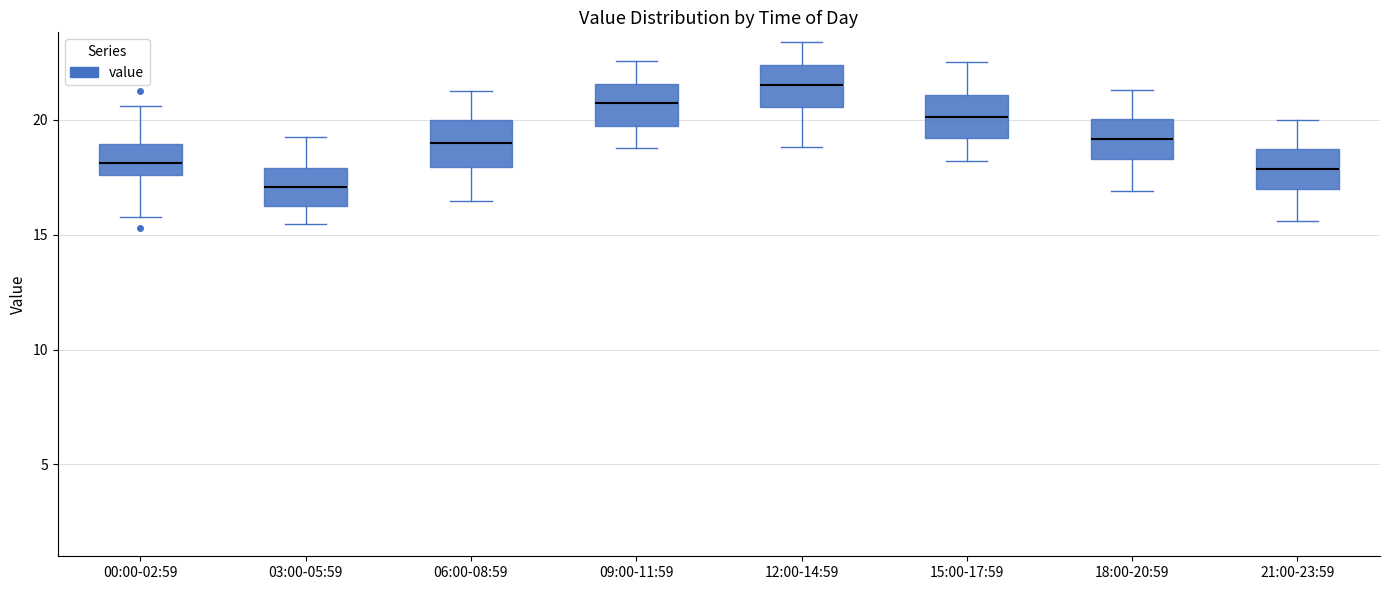

Where is the upper edge of the box for 00:00-02:59 on the y-axis? The values are not printed on the chart, so give them approximately, as read against the axis.

19.0